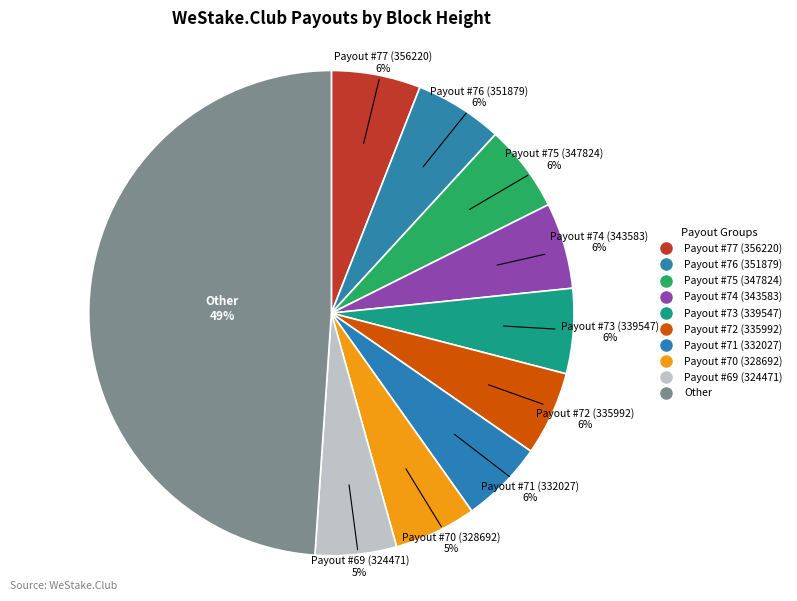

How many segments does this pie chart have?

10